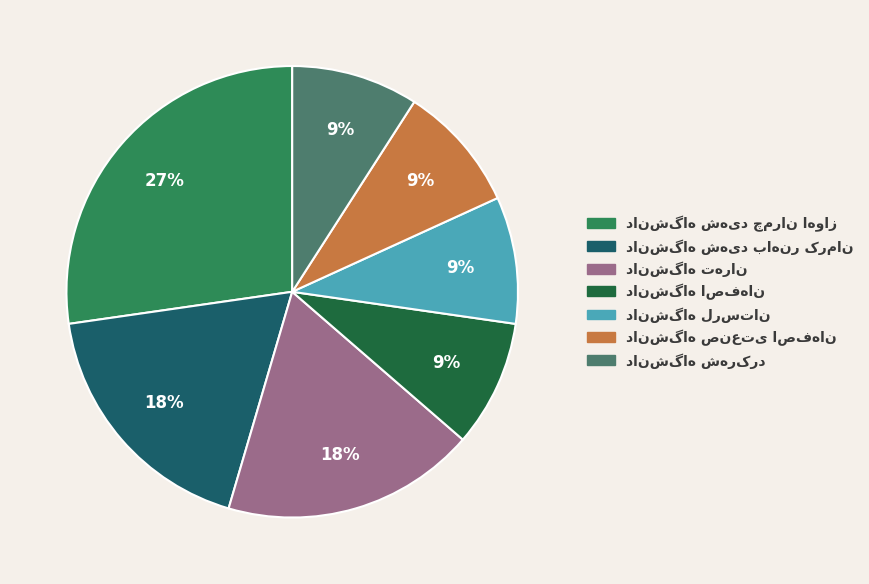

Is there a majority slice in this chart?

No